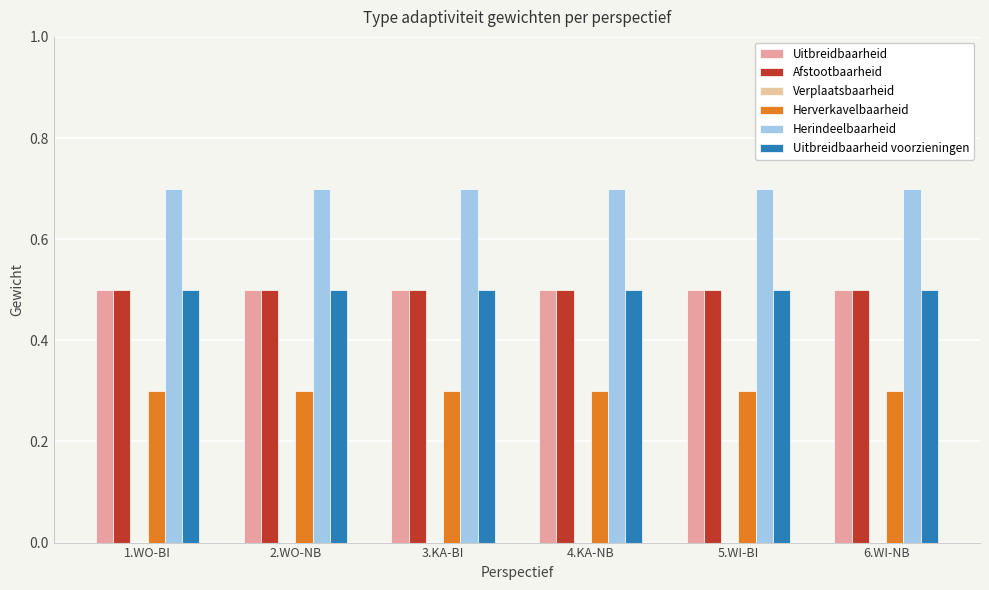

Is it true that Herverkavelbaarheid equals 0.3 at 4.KA-NB?

True